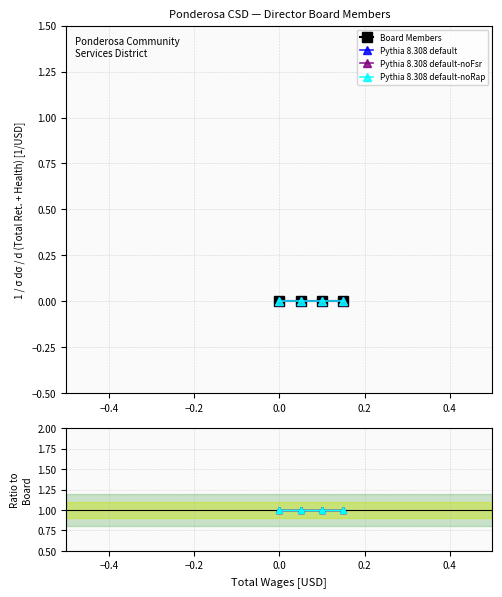

The value of Pythia 8.308 default-noRap at −0.6 is 0. True or false?

False